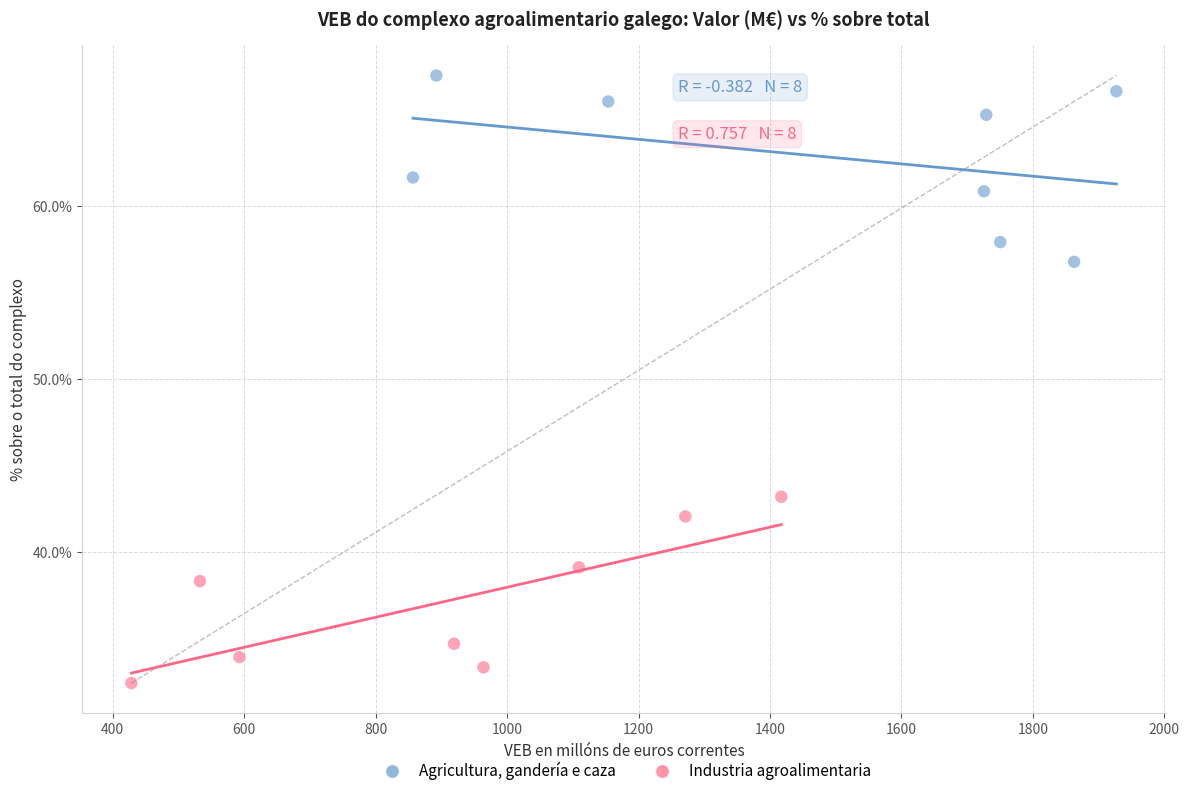

What are all the series names shown in the legend?

Agricultura, gandería e caza, Industria agroalimentaria